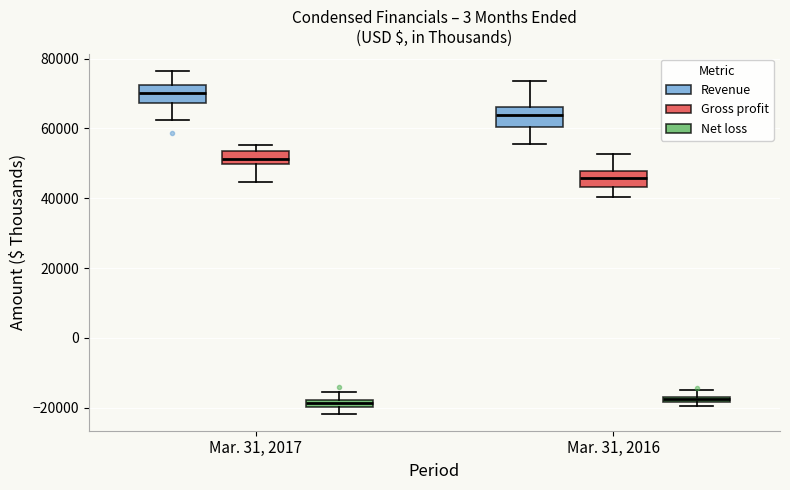

Where is the lower edge of the box for Mar. 31, 2016 (Net loss) on the y-axis? The values are not printed on the chart, so give them approximately, as read against the axis.

-18000